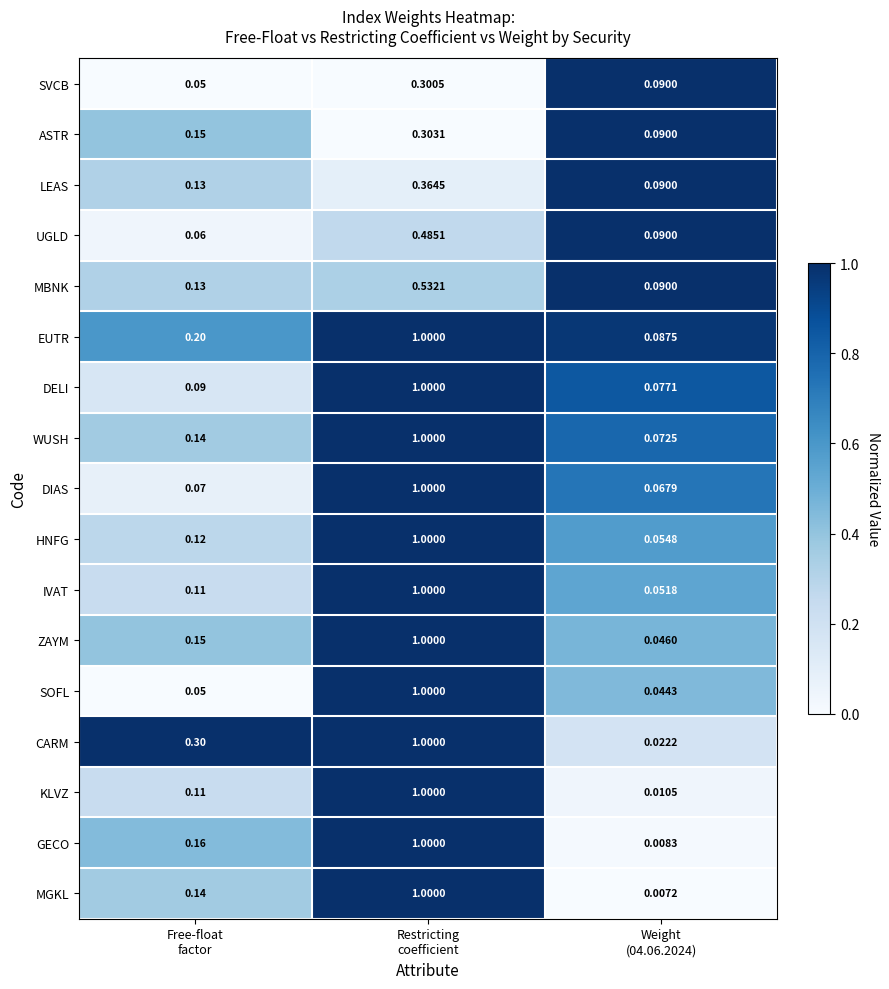

Which series has the widest spread of values?

MGKL